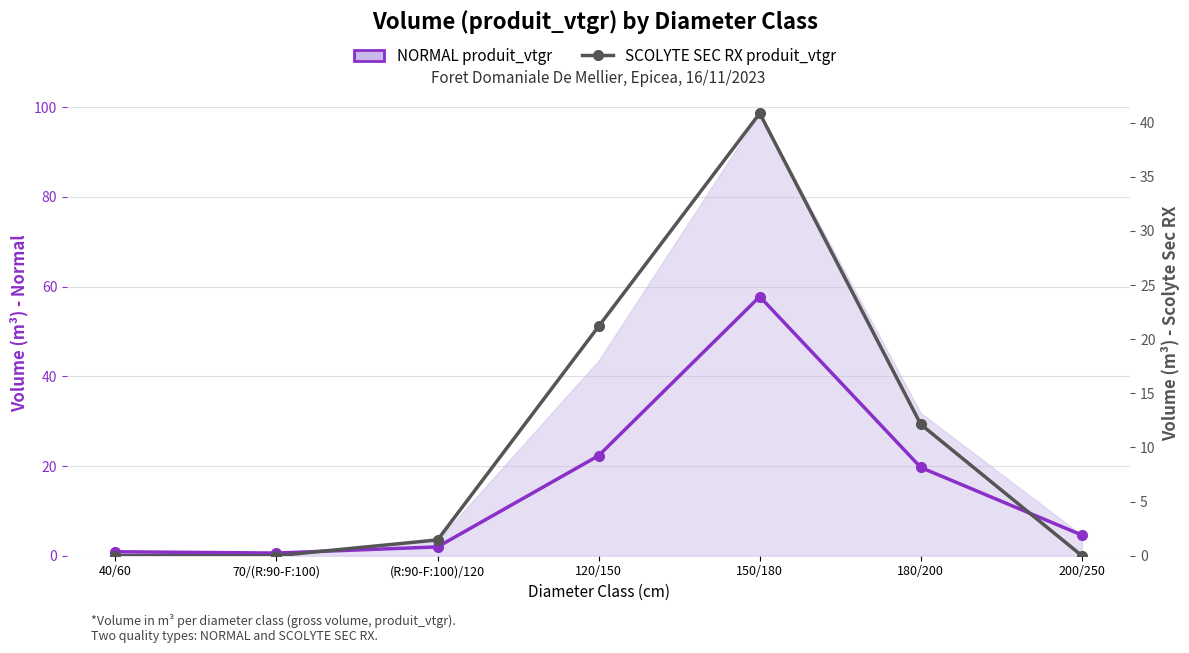

What is the total value across all series at 180/200?

31.8